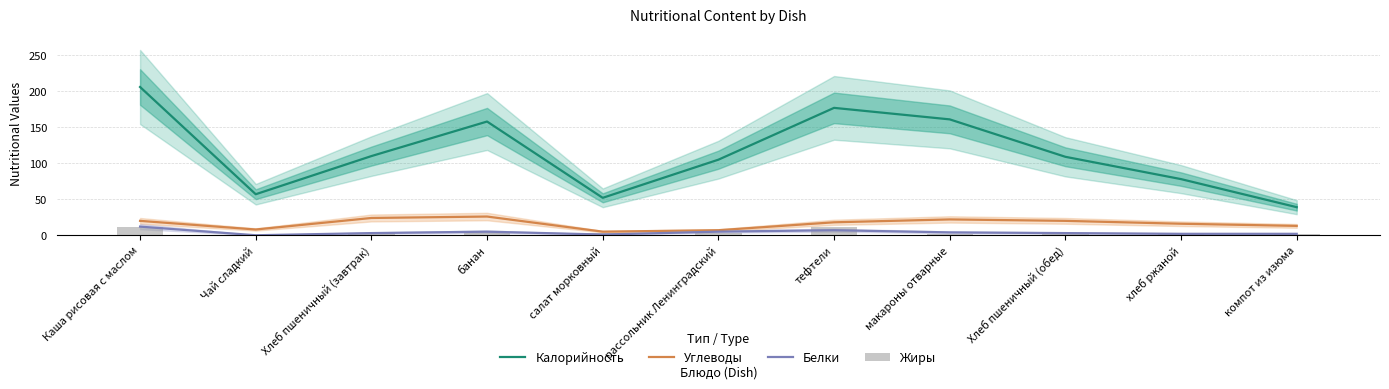

What is the average value of the Жиры series?

4